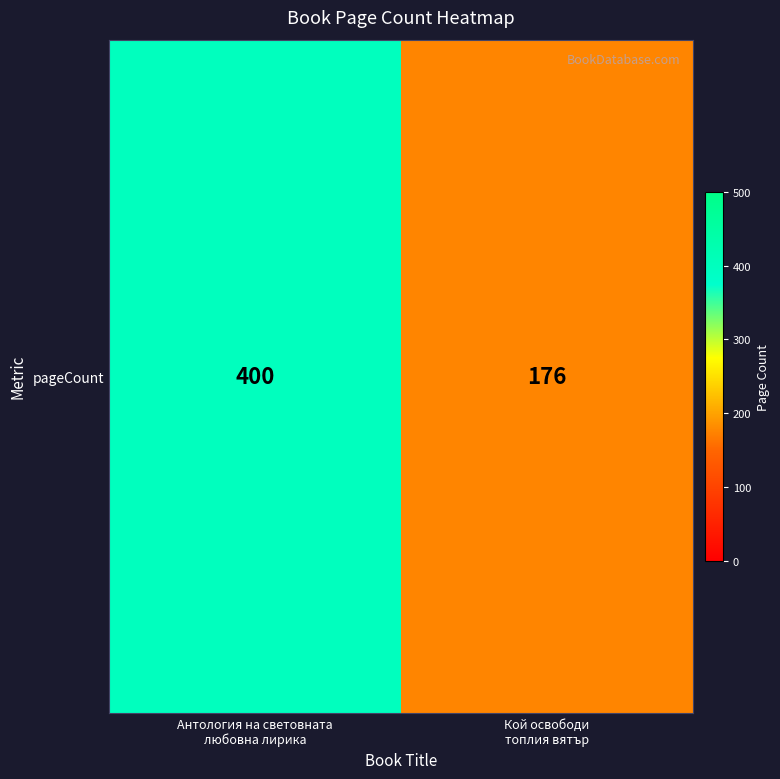

List the labels in order of value, smallest first.

Кой освободи
топлия вятър, Антология на световната
любовна лирика